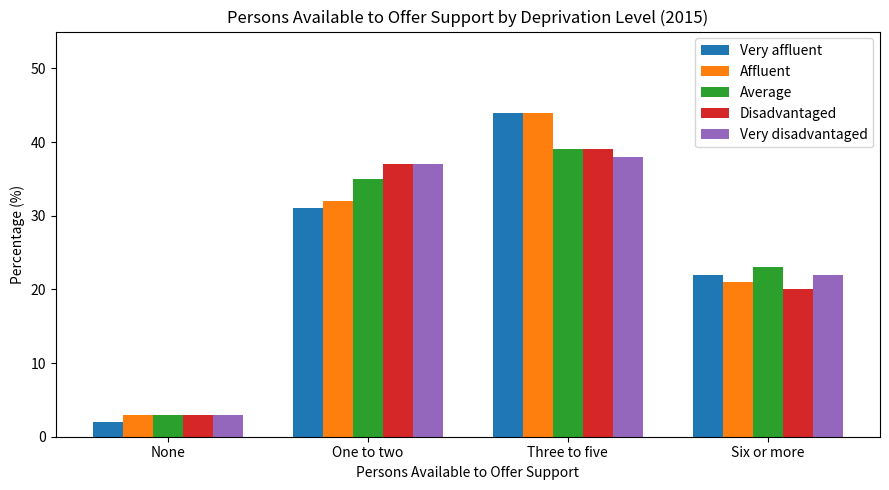

Is the value of Average at Six or more greater than the value of Very affluent at None?

Yes